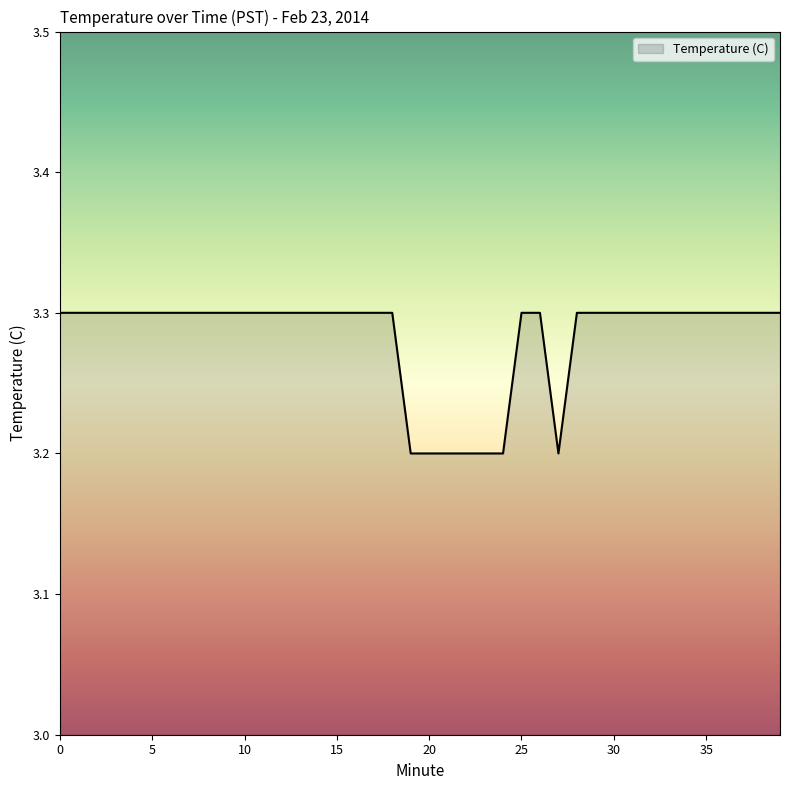

What is the greatest value displayed?

3.3